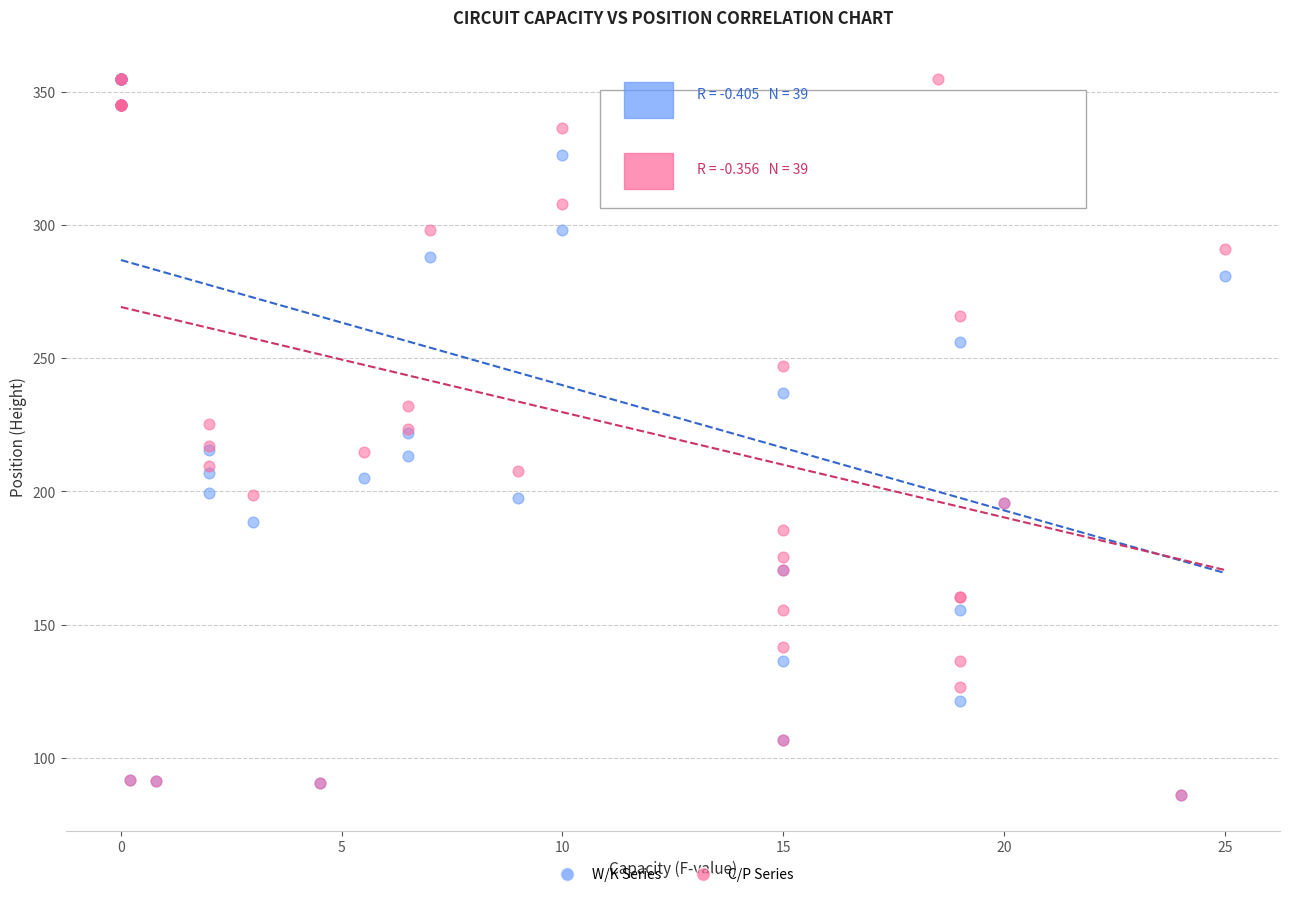

What are all the series names shown in the legend?

W/K Series, C/P Series